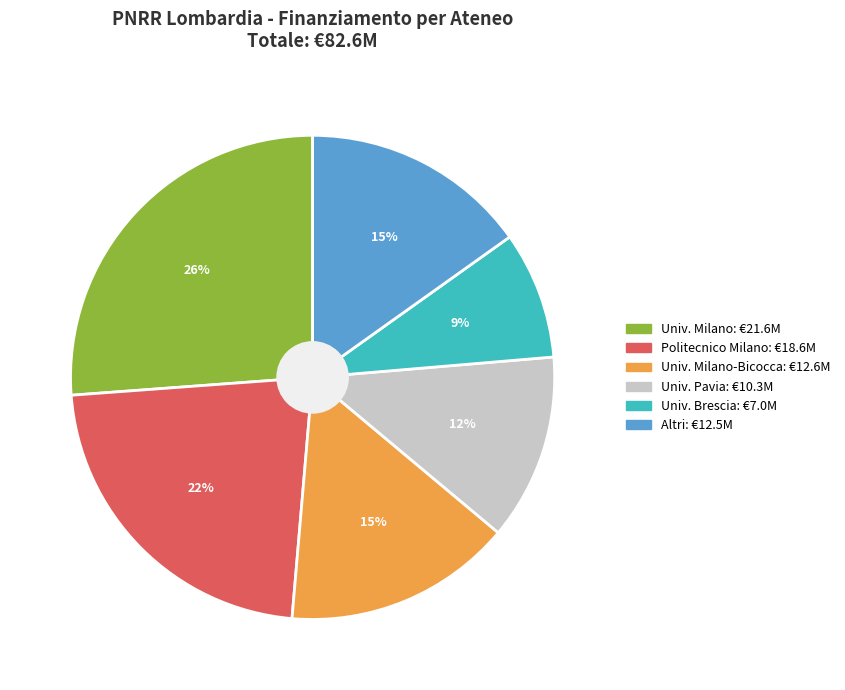

To the nearest percent, what is the average slice percentage?

17%